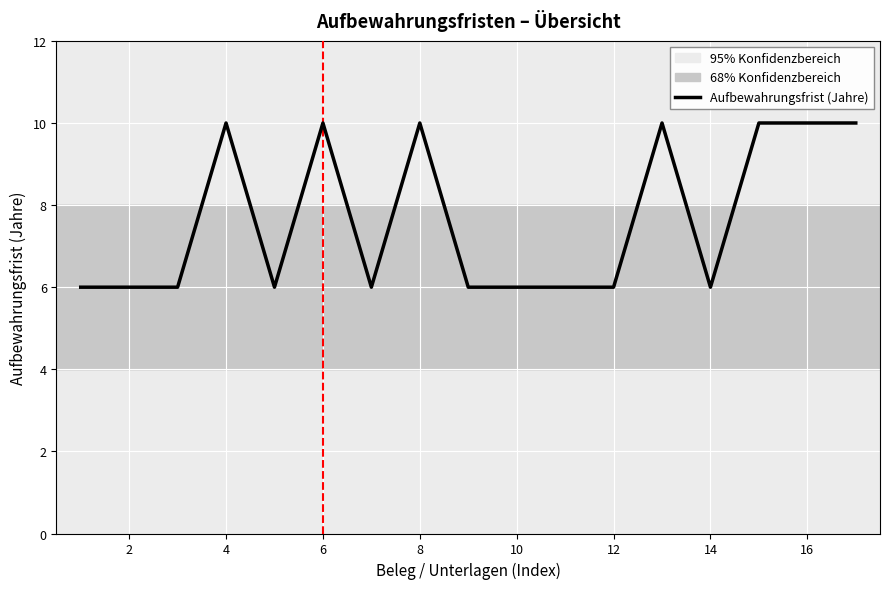

Reading left to right, extract all data points from this chart.

6	6	6	10	6	10	6	10	6	6	6	6	10	6	10	10	10